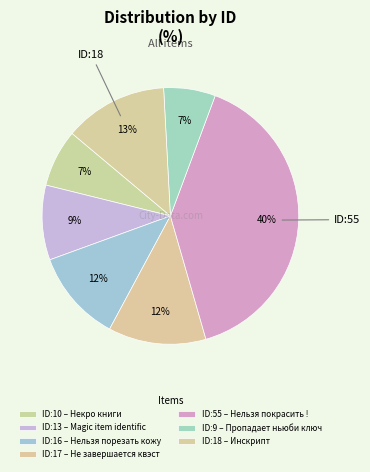

How many slices are in this pie chart?

7